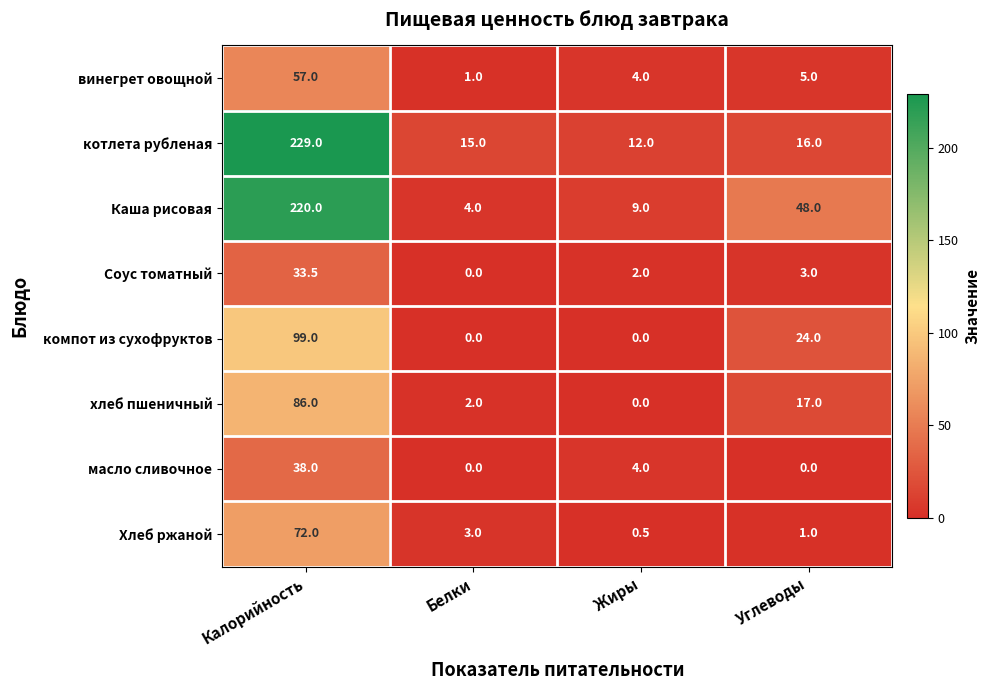

How many data points does each series have?

4